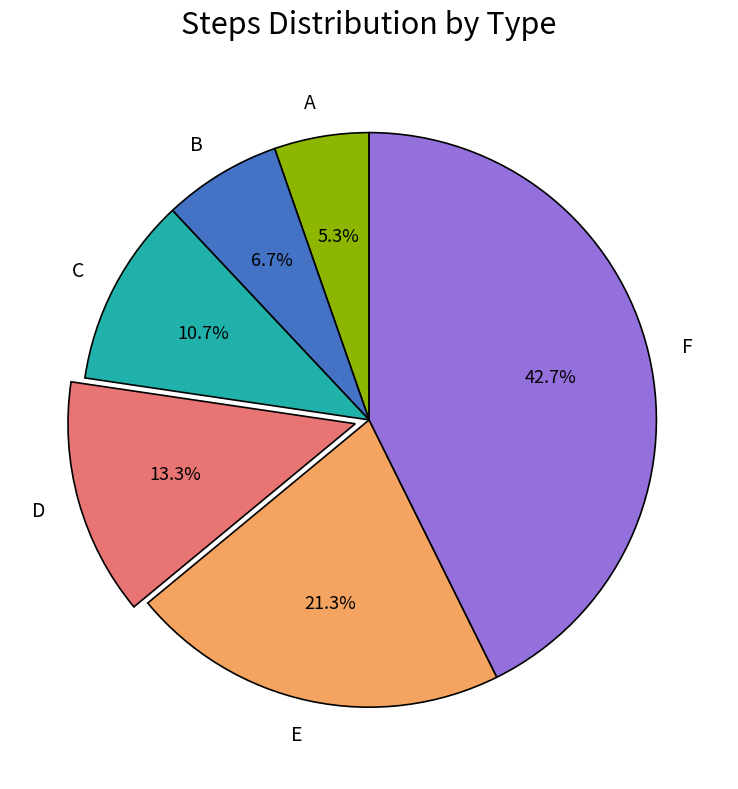

What is the largest slice in the pie chart?

F